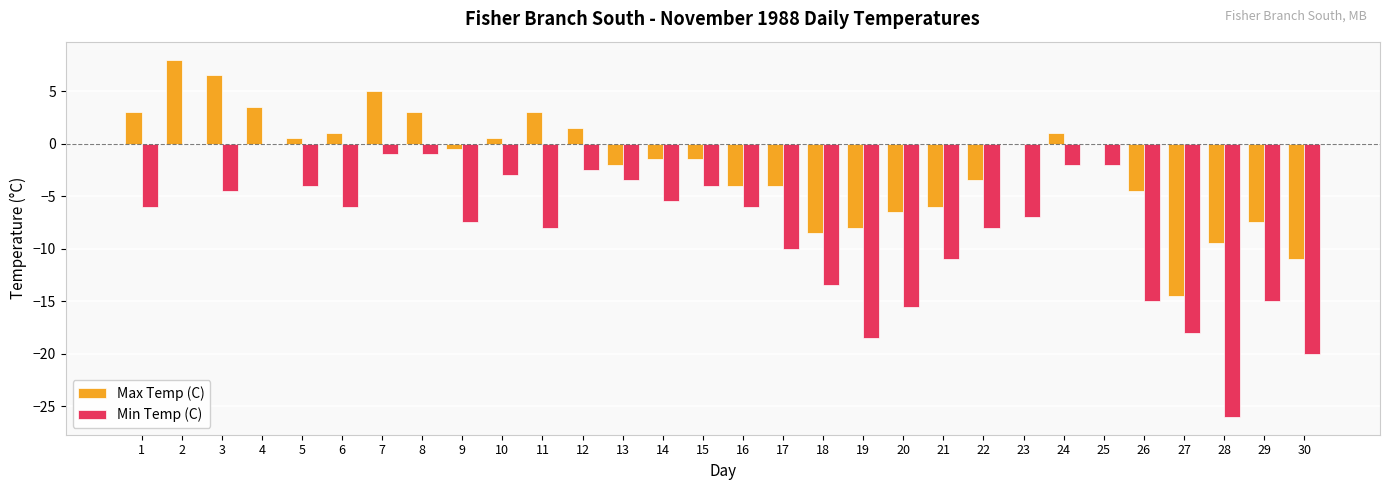

What is the approximate value of Min Temp (C) at 11?

-8.0